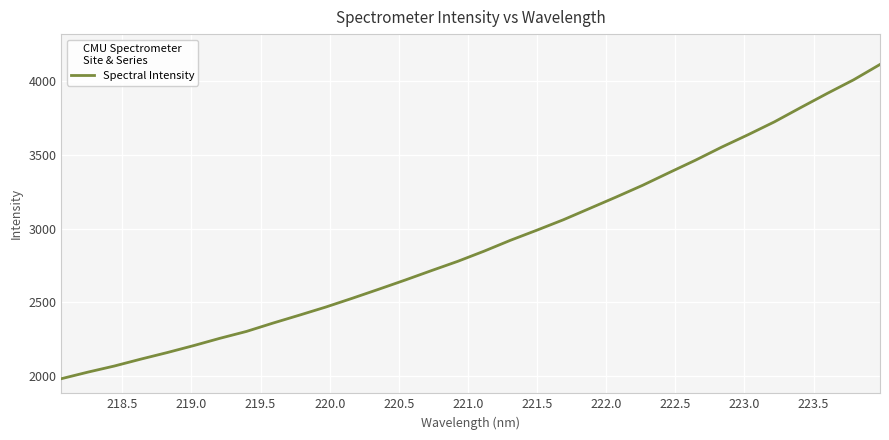

What is the maximum value shown in the chart?

4111.9